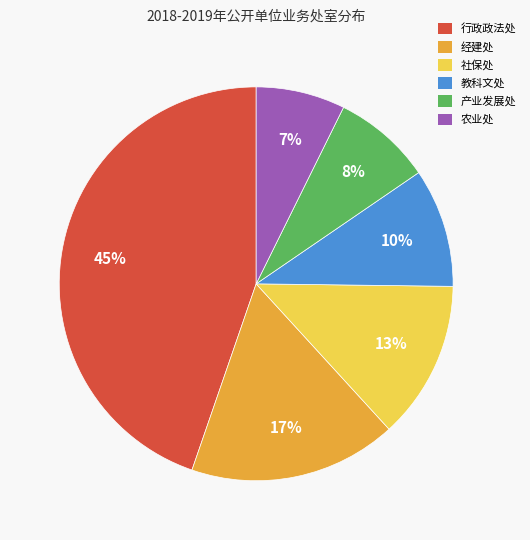

The 行政政法处 slice represents 35% of the pie. True or false?

False